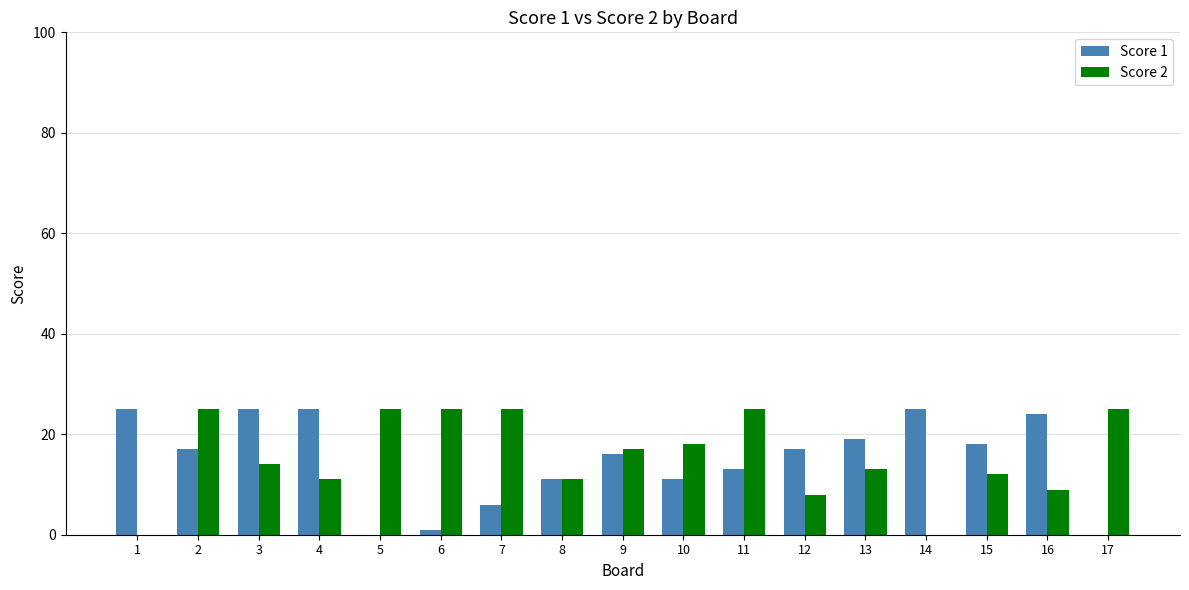

What is the approximate value of Score 2 at 4, to the nearest 10?

10